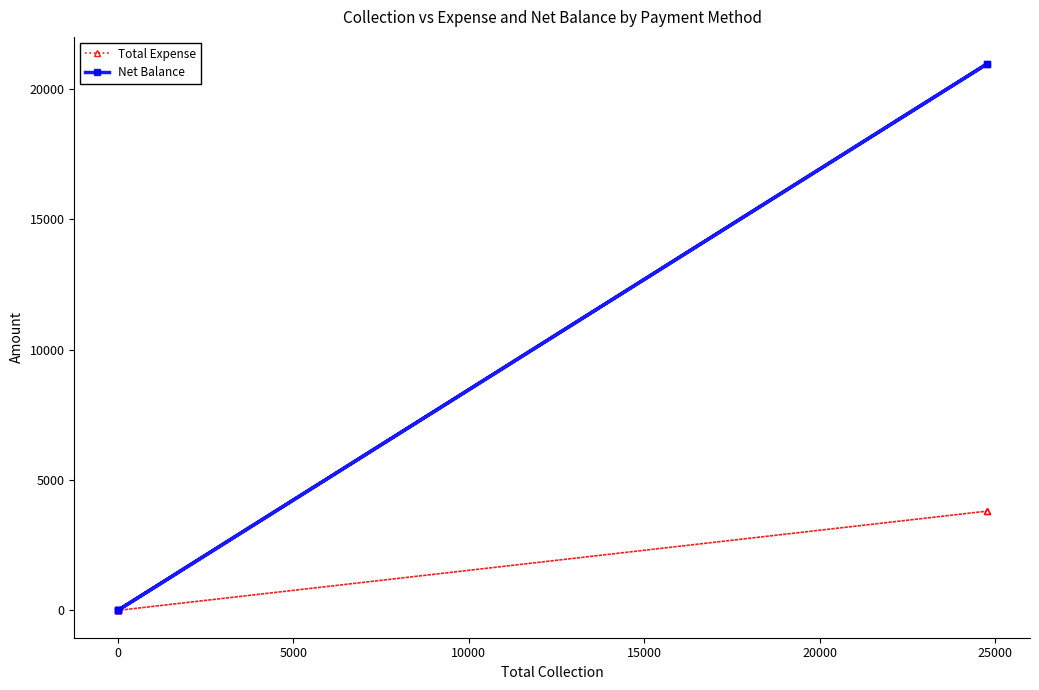

What is the maximum value shown in the chart?

20945